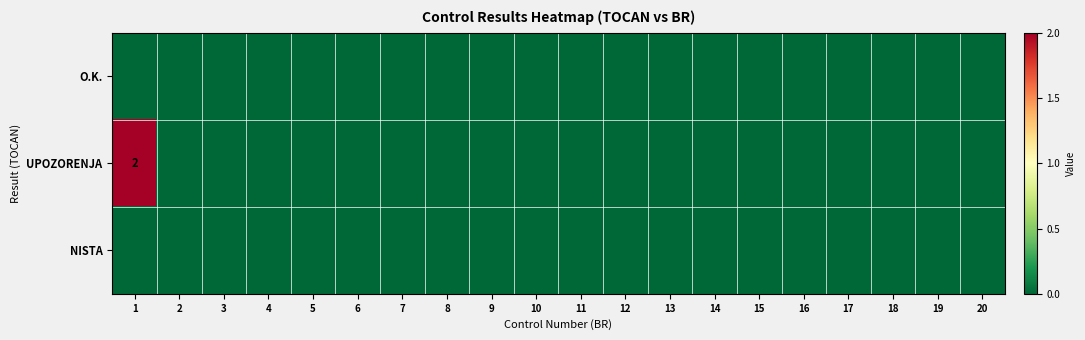

Rank the series at 5 from lowest to highest value.

O.K., UPOZORENJA, NISTA